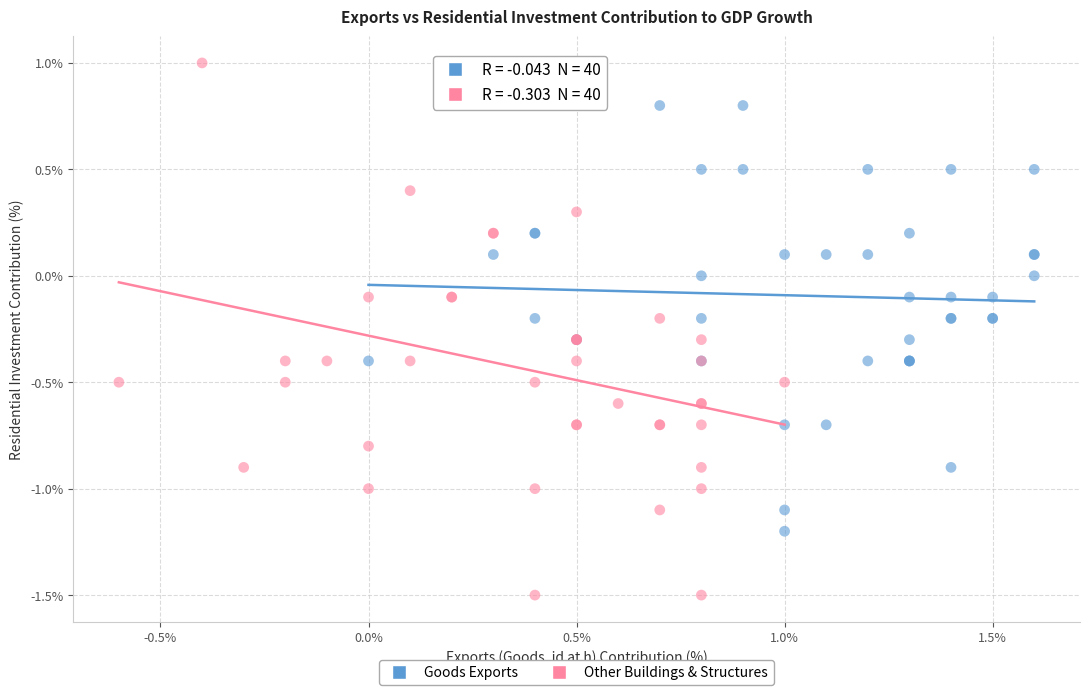

Which series reaches the minimum Y coordinate?

Other Buildings & Structures